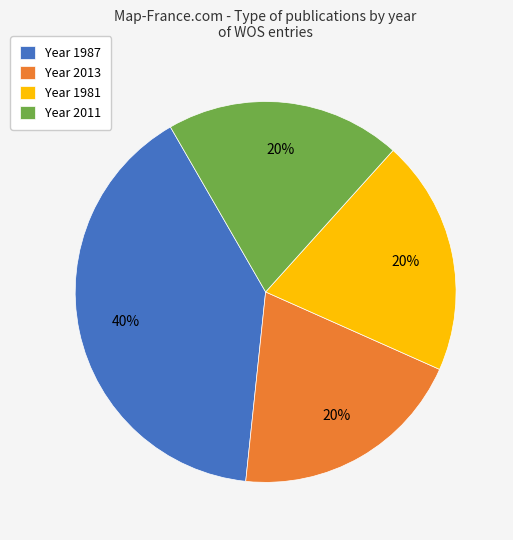

To the nearest percent, what percentage of the pie is Year 2011?

20%